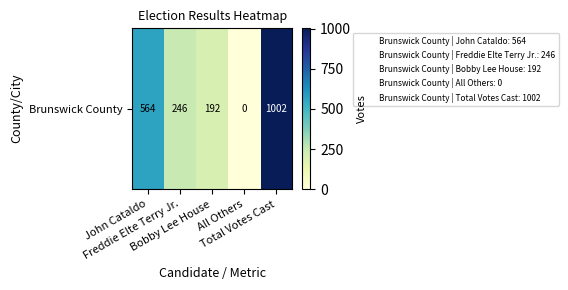

What is the ratio of the value at Freddie Elte Terry Jr. to the value at John Cataldo?

0.4